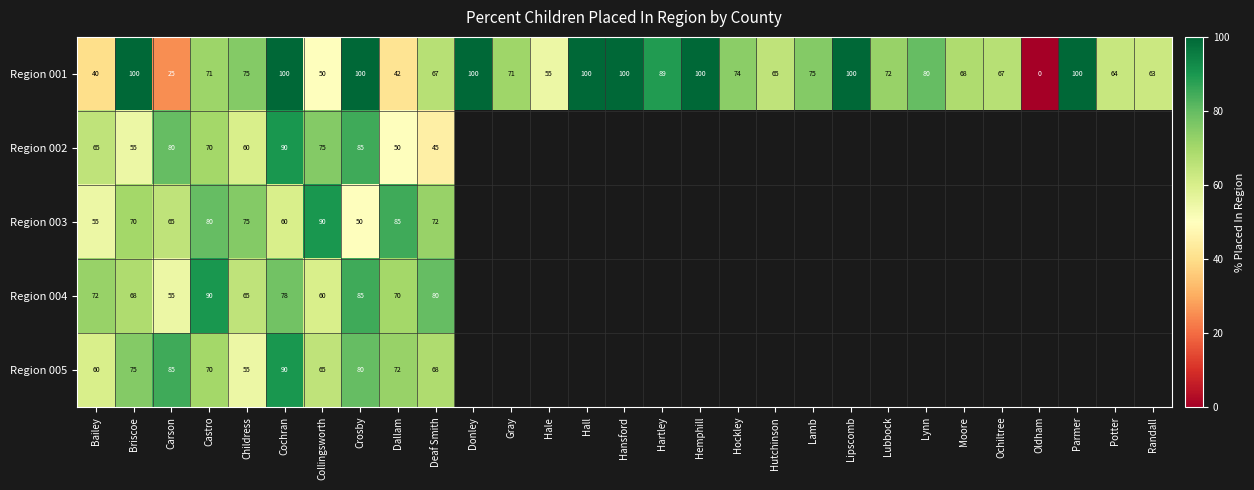

Is the value of Region 001 at Deaf Smith greater than the value of Region 002 at Bailey?

Yes